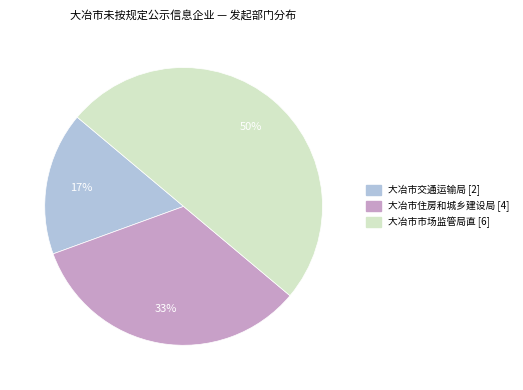

Which category has the biggest portion of the pie?

大冶市市场监管局直